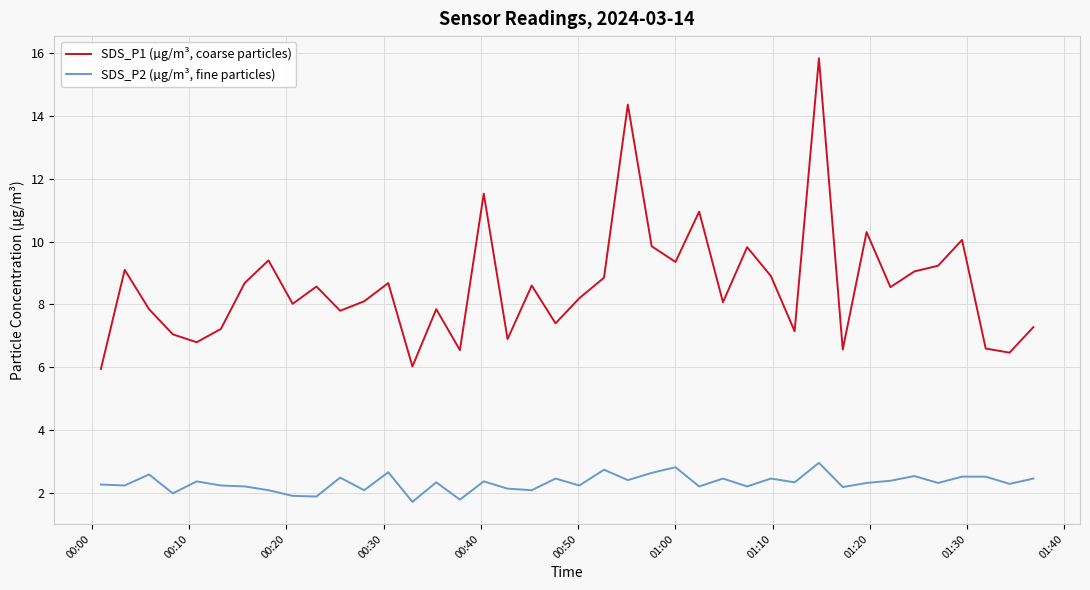

True or false: SDS_P2 (µg/m³, fine particles) and SDS_P1 (µg/m³, coarse particles) cross at least once.

False